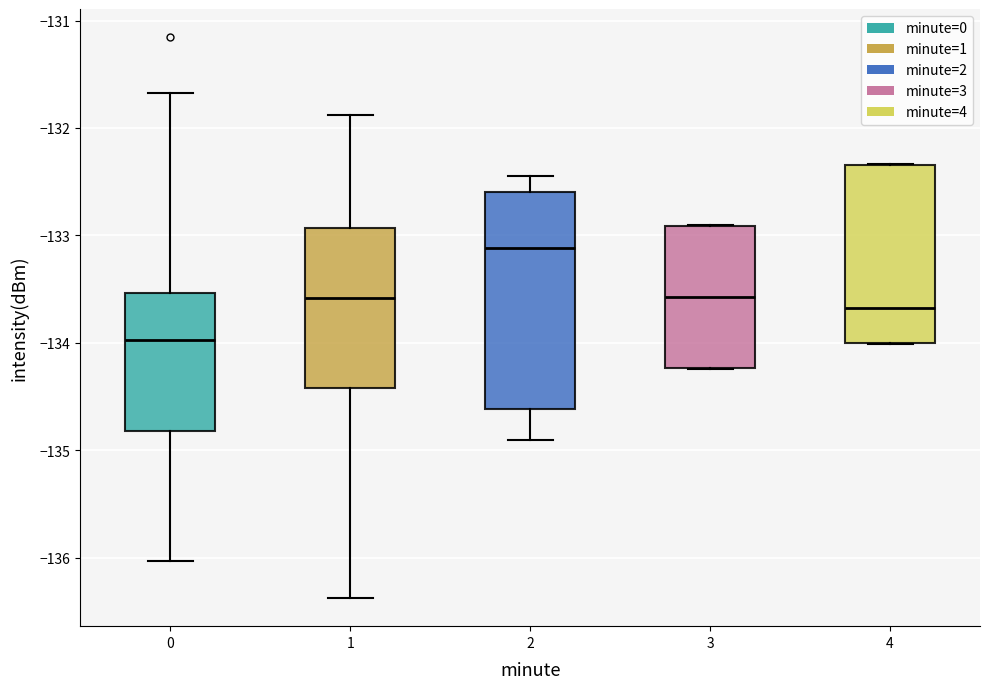

Reading left to right, read every box against the y-axis: the position of its median line, the range the box covers, and the ends of its whiskers. The values are not printed on the chart, so give them approximately, as read against the axis.

0: median -134.0, box -134.8 to -133.5, whiskers -136.0 to -131.7
1: median -133.6, box -134.4 to -132.9, whiskers -136.4 to -131.9
2: median -133.1, box -134.6 to -132.6, whiskers -134.9 to -132.4
3: median -133.6, box -134.2 to -132.9, whiskers -134.2 to -132.9
4: median -133.7, box -134.0 to -132.3, whiskers -134.0 to -132.3